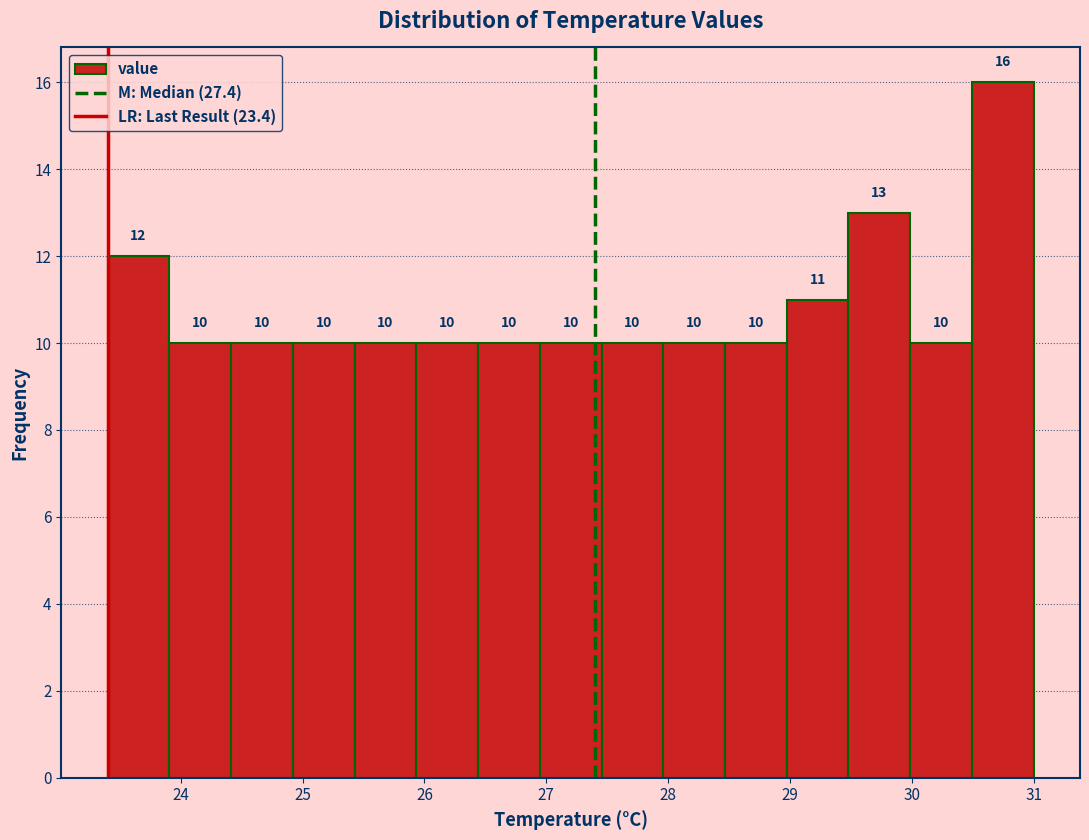

Reading left to right, transcribe this chart: for each bar, give the range it covers on the x-axis and its height. The bar edges are not printed on the chart, so give them approximately, as read against the axis.

23.4 to 23.9: 12
23.9 to 24.4: 10
24.4 to 24.9: 10
24.9 to 25.4: 10
25.4 to 25.9: 10
25.9 to 26.4: 10
26.4 to 26.9: 10
26.9 to 27.5: 10
27.5 to 28.0: 10
28.0 to 28.5: 10
28.5 to 29.0: 10
29.0 to 29.5: 11
29.5 to 30.0: 13
30.0 to 30.5: 10
30.5 to 31.0: 16